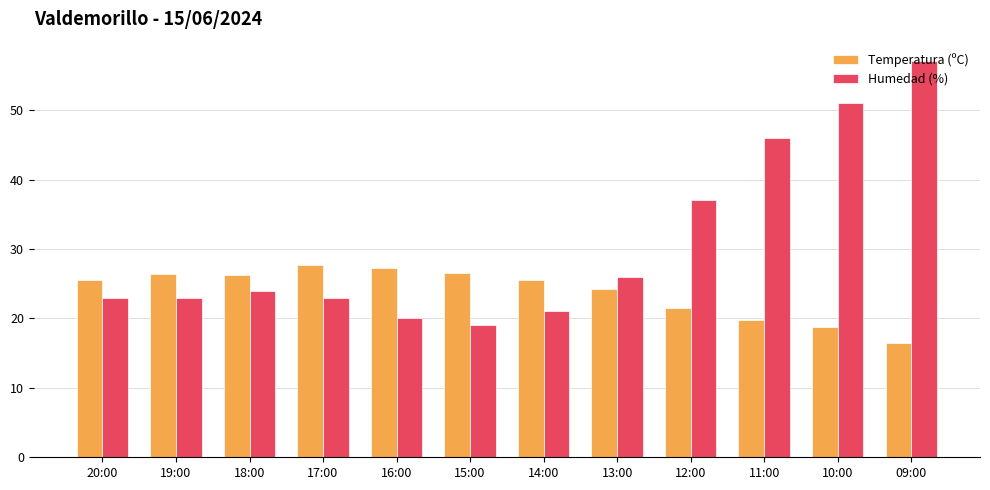

How many series are shown in this chart?

2